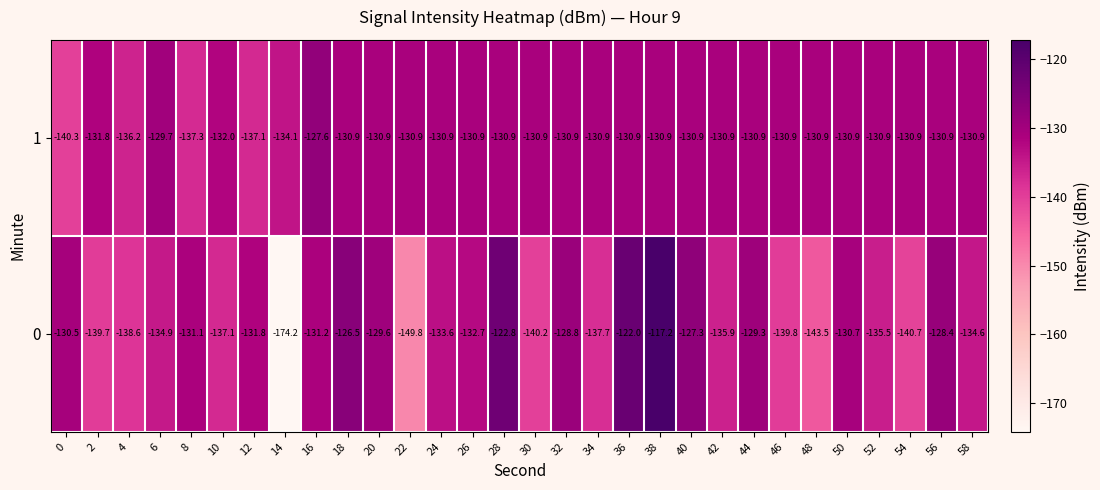

Rank the series at 38 from lowest to highest value.

1, 0